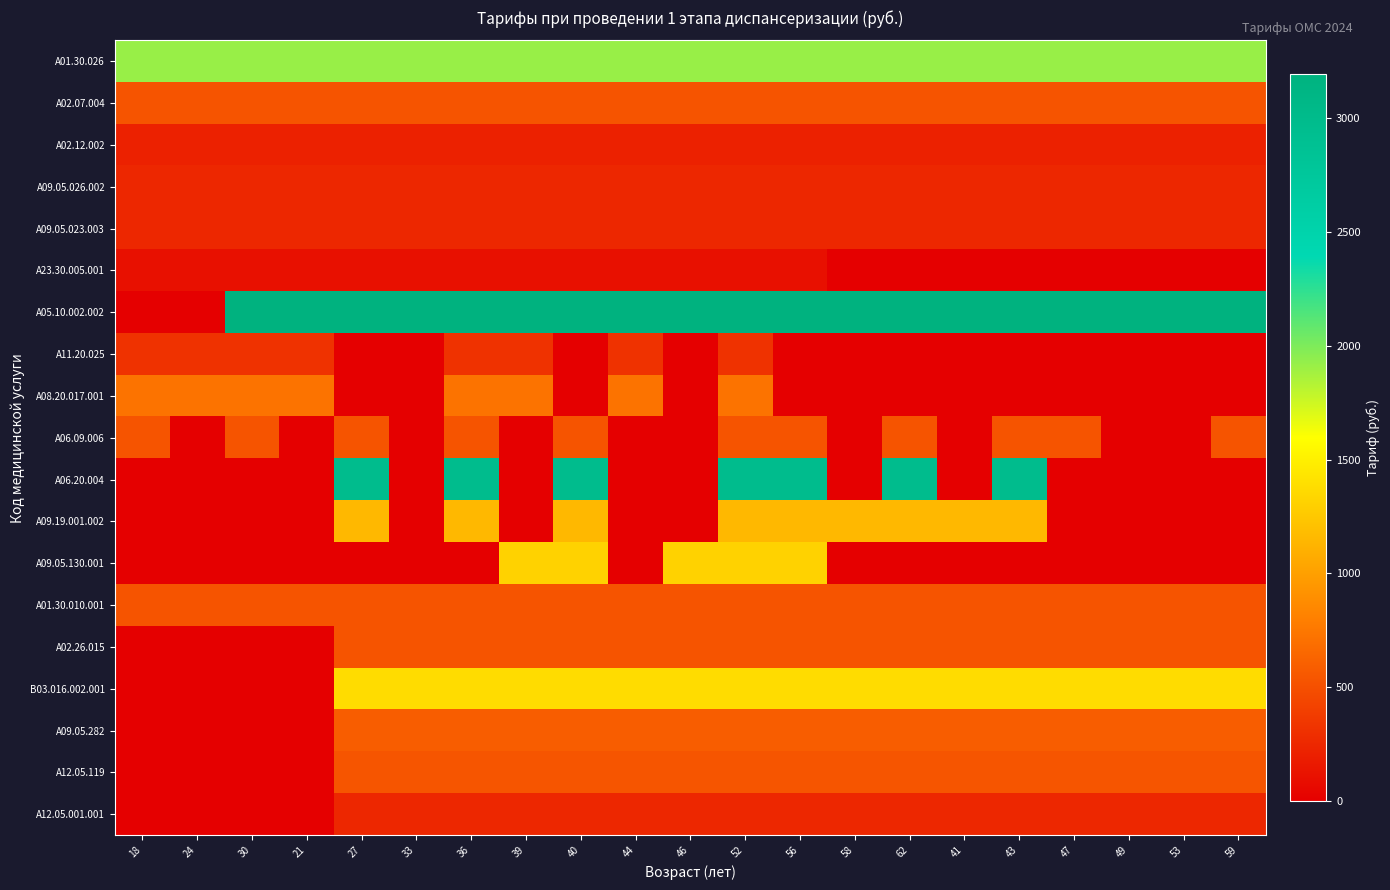

List the series in order of their peak value, highest first.

A05.10.002.002, A06.20.004, A01.30.026, B03.016.002.001, A09.05.130.001, A09.19.001.002, A08.20.017.001, A09.05.282, A12.05.119, A02.07.004, A06.09.006, A01.30.010.001, A02.26.015, A11.20.025, A12.05.001.001, A09.05.026.002, A09.05.023.003, A02.12.002, A23.30.005.001